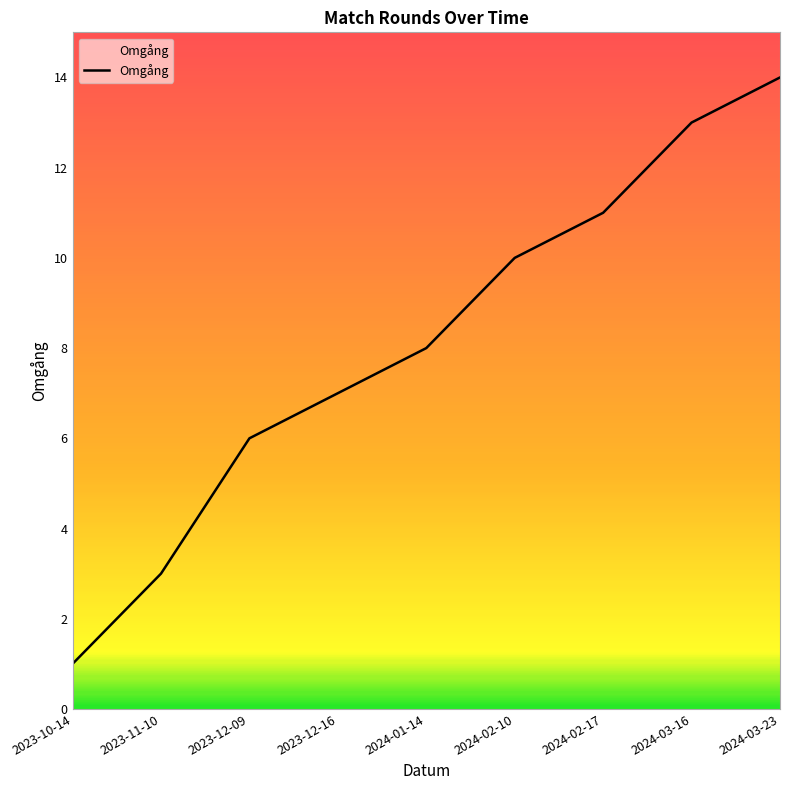

Rank the categories by value from highest to lowest.

2024-03-23, 2024-03-16, 2024-02-17, 2024-02-10, 2024-01-14, 2023-12-16, 2023-12-09, 2023-11-10, 2023-10-14